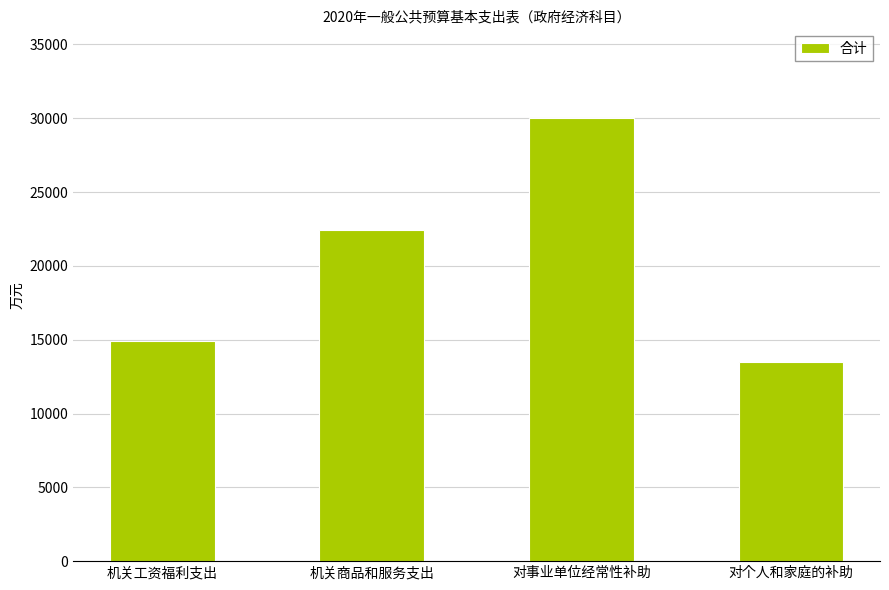

What is the approximate value at 机关商品和服务支出, to the nearest 100?

22400